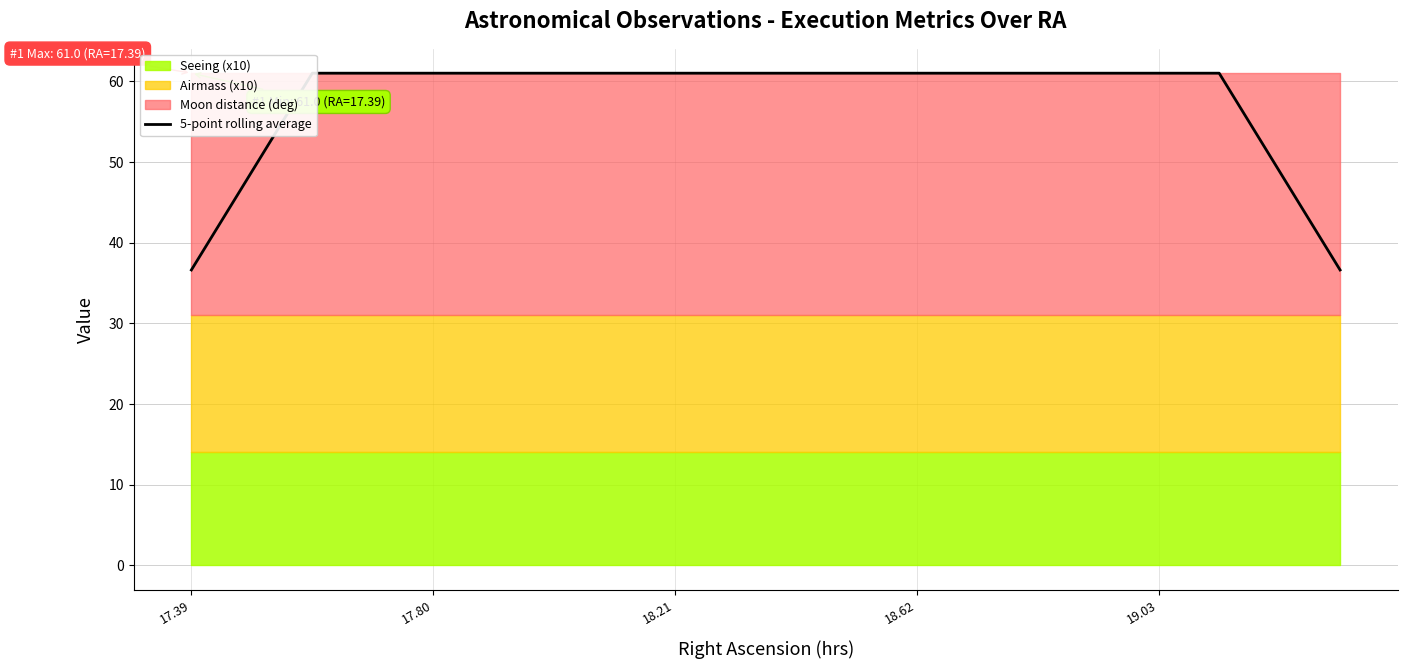

How many lines are shown in the chart?

1